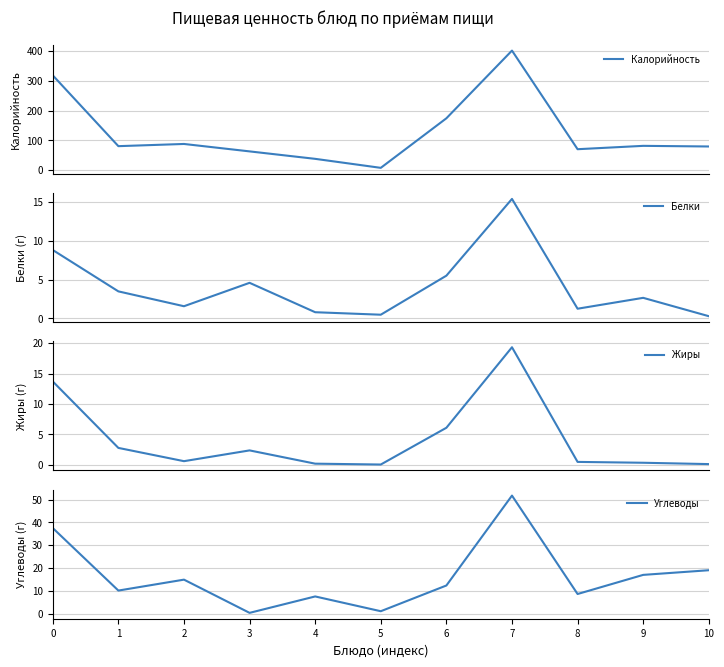

At which category is the sum across all series the highest?

7